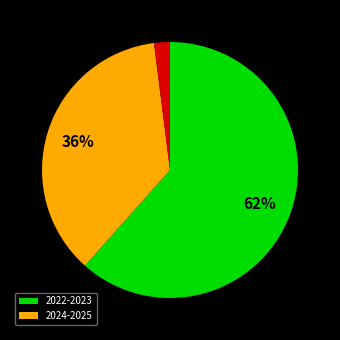

Does any single category account for the majority?

Yes